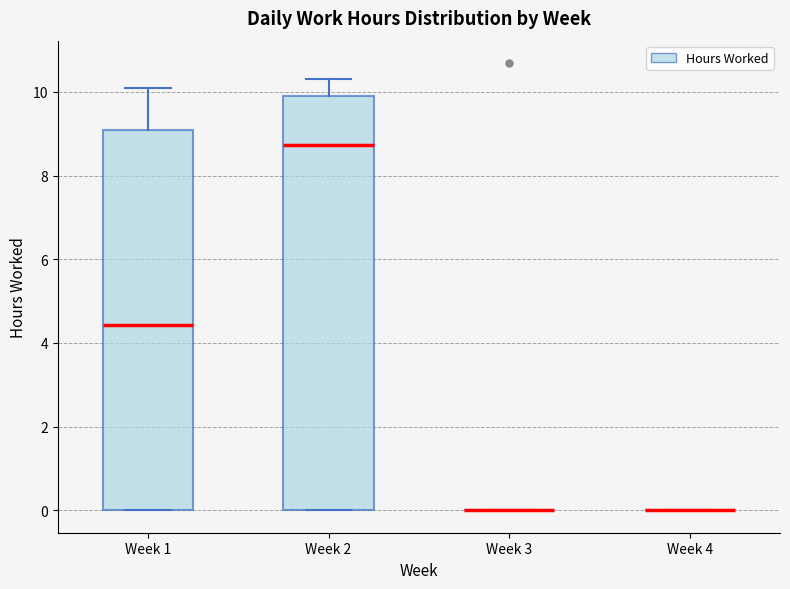

Reading left to right, transcribe this box plot: for each box, give where its median line is, the range the box spans, and where its two whiskers end, as read against the y-axis. The values are not printed on the chart, so give them approximately, as read against the axis.

Week 1: median 4.4, box 0.0 to 9.0, whiskers 0.0 to 10.0
Week 2: median 8.8, box 0.0 to 9.8, whiskers 0.0 to 10.4
Week 3: box collapsed to a line at 0.0, whiskers 0.0 to 0.0
Week 4: box collapsed to a line at 0.0, whiskers 0.0 to 0.0